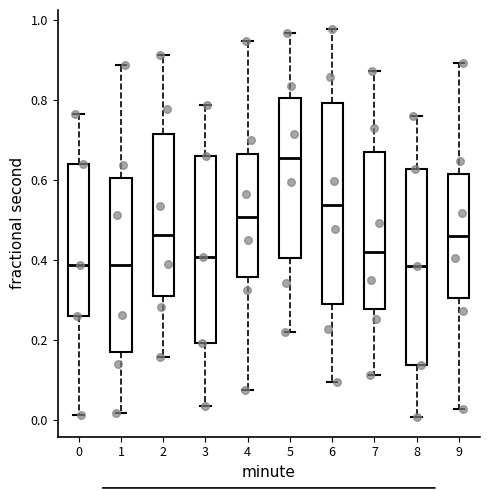

Reading left to right, transcribe this box plot: for each box, give where its median line is, the range the box spans, and where its two whiskers end, as read against the y-axis. The values are not printed on the chart, so give them approximately, as read against the axis.

0: median 0.38, box 0.26 to 0.64, whiskers 0.02 to 0.76
1: median 0.38, box 0.18 to 0.60, whiskers 0.02 to 0.88
2: median 0.46, box 0.32 to 0.72, whiskers 0.16 to 0.92
3: median 0.40, box 0.20 to 0.66, whiskers 0.04 to 0.78
4: median 0.50, box 0.36 to 0.66, whiskers 0.08 to 0.94
5: median 0.66, box 0.40 to 0.80, whiskers 0.22 to 0.96
6: median 0.54, box 0.30 to 0.80, whiskers 0.10 to 0.98
7: median 0.42, box 0.28 to 0.68, whiskers 0.12 to 0.88
8: median 0.38, box 0.14 to 0.62, whiskers 0.00 to 0.76
9: median 0.46, box 0.30 to 0.62, whiskers 0.02 to 0.90